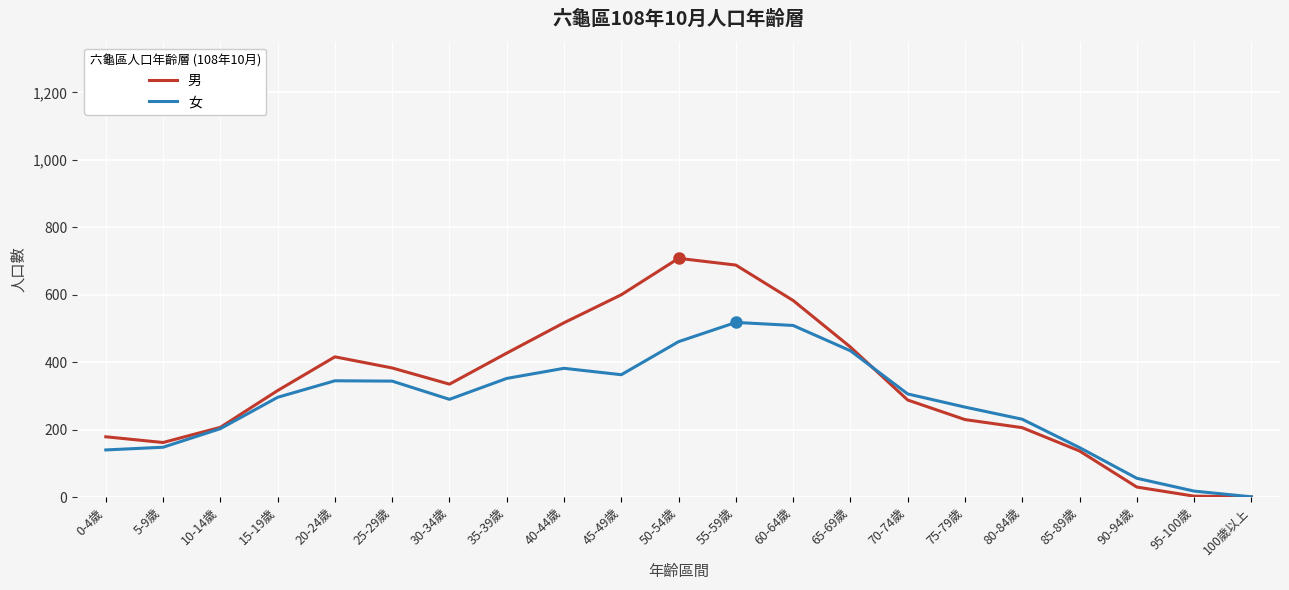

Rank the series at 20-24歲 from lowest to highest value.

女, 男